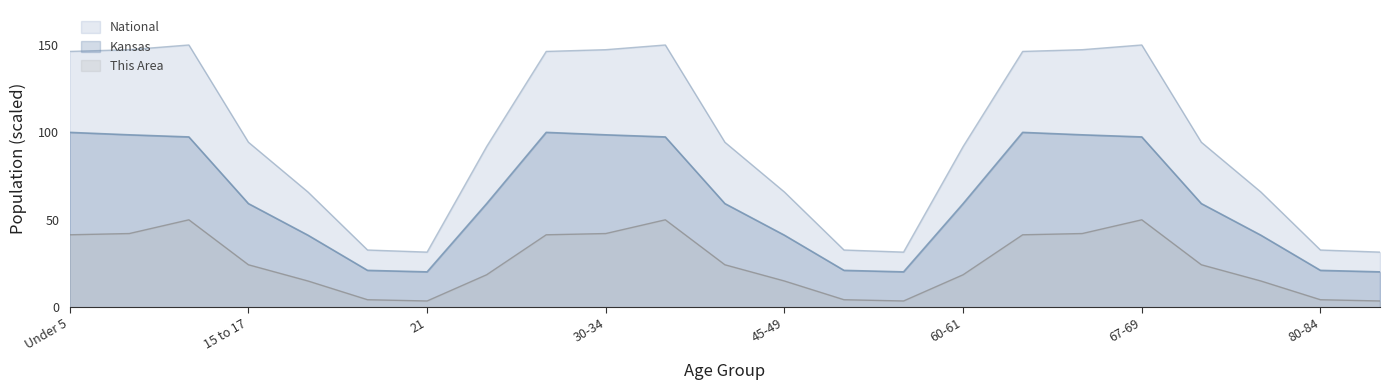

What is the difference between the maximum and second lowest values in the This Area series?

46.4